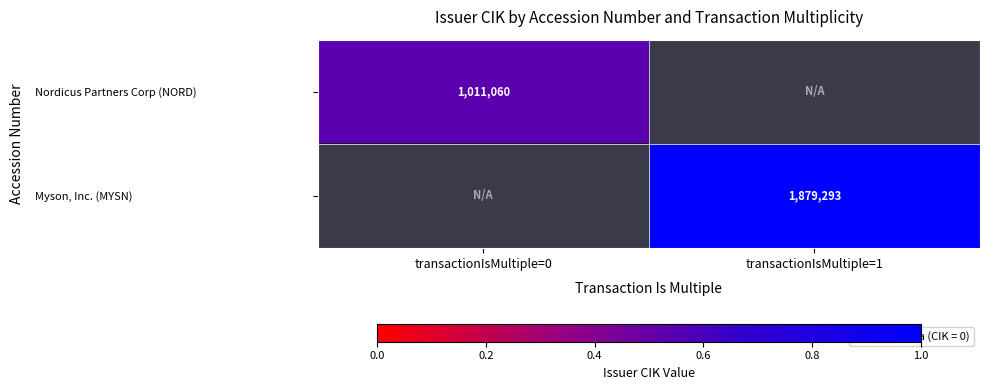

Is it true that Nordicus Partners Corp (NORD) equals 1011060 at transactionIsMultiple=0?

True